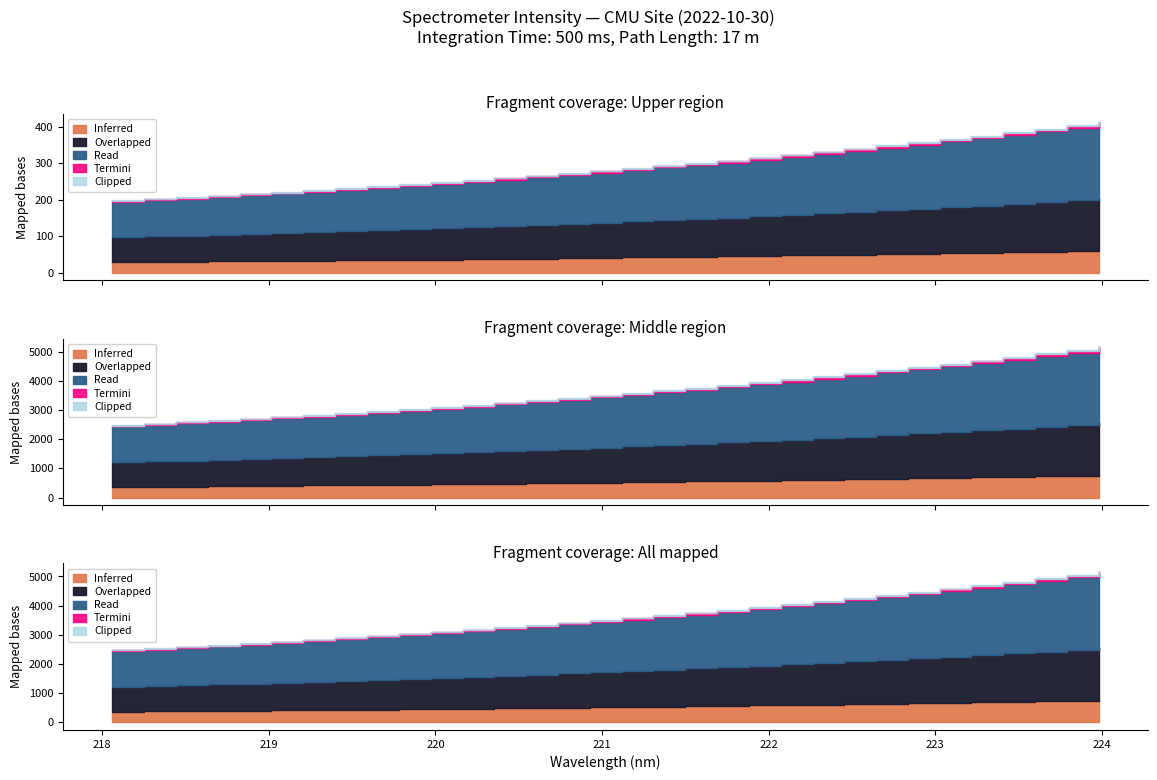

What is the label of the 9th point from the right?

222.4538